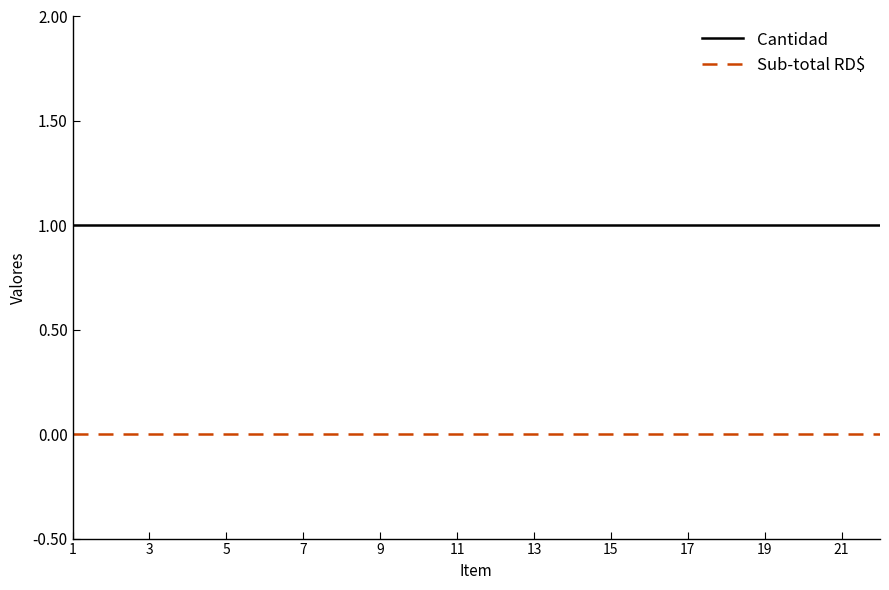

True or false: Sub-total RD$ and Cantidad cross at least once.

False